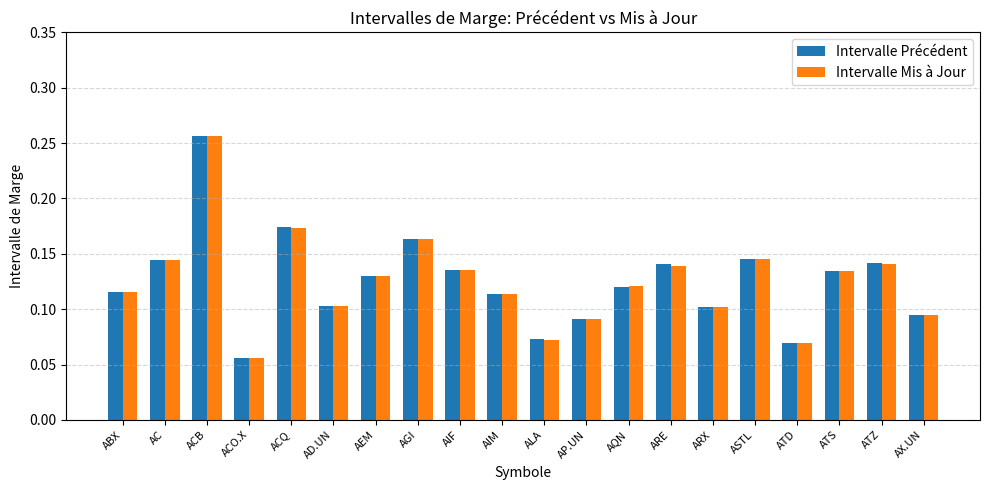

Are the bars grouped side by side (vs. stacked)?

Yes